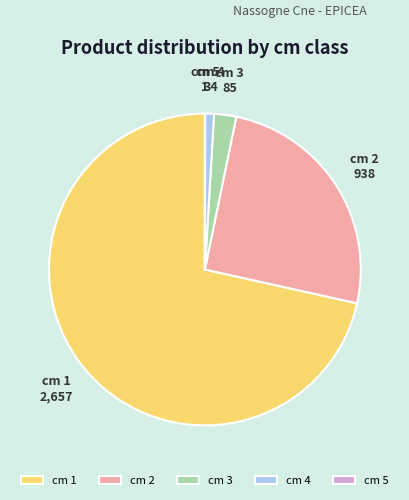

What is the ratio of the value at cm 2 to the value at cm 3?

11.0